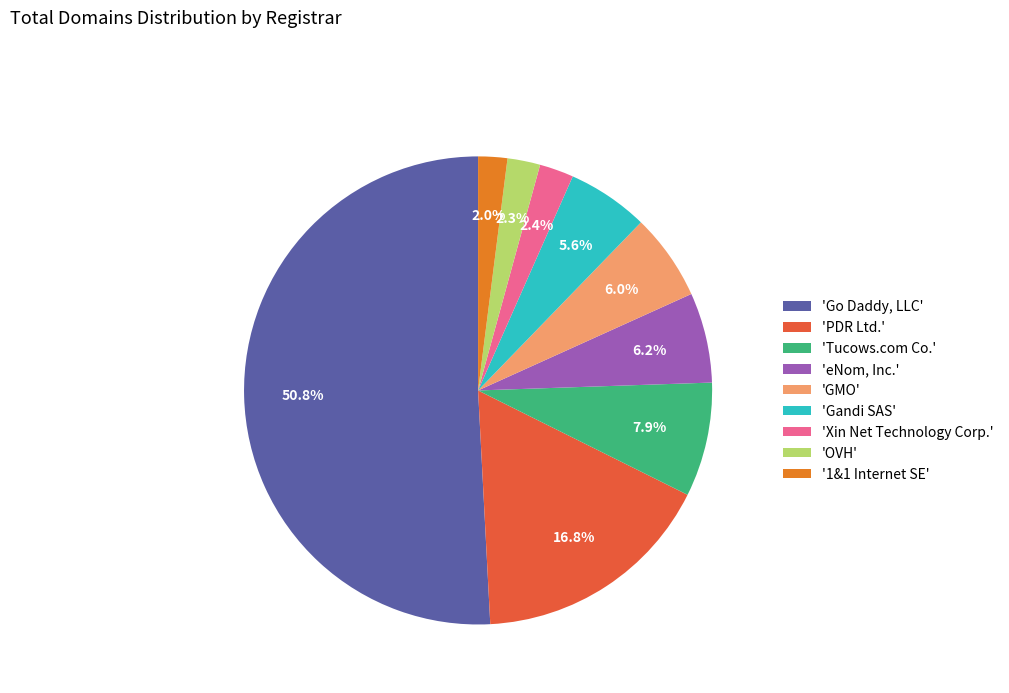

How many slices are in this pie chart?

9